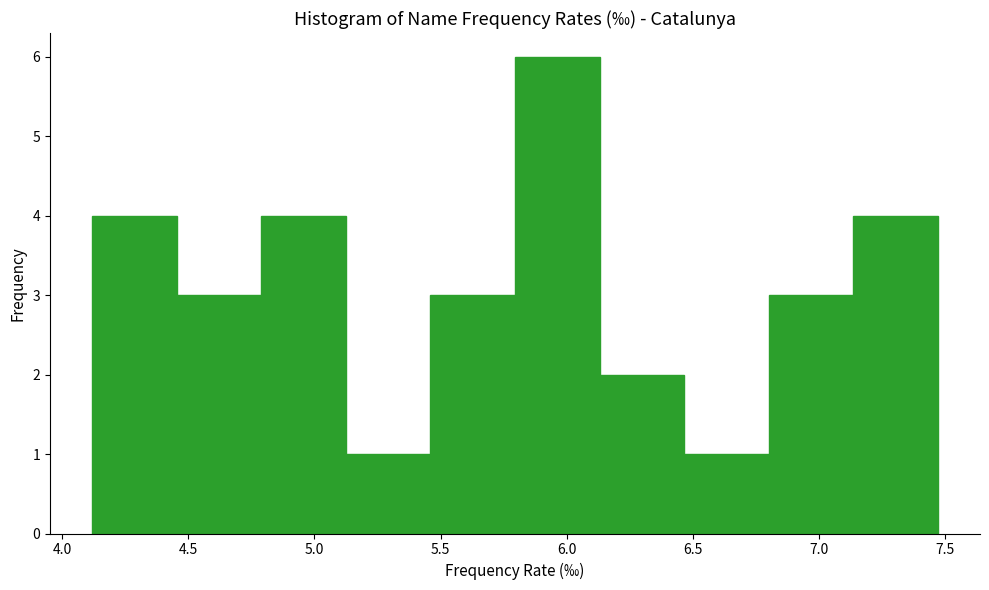

What is the height of the bar covering 6.800 to 7.135 on the x-axis? Neither the bar edges nor the heights are printed on the chart, so give them approximately, as read against the axes.

3